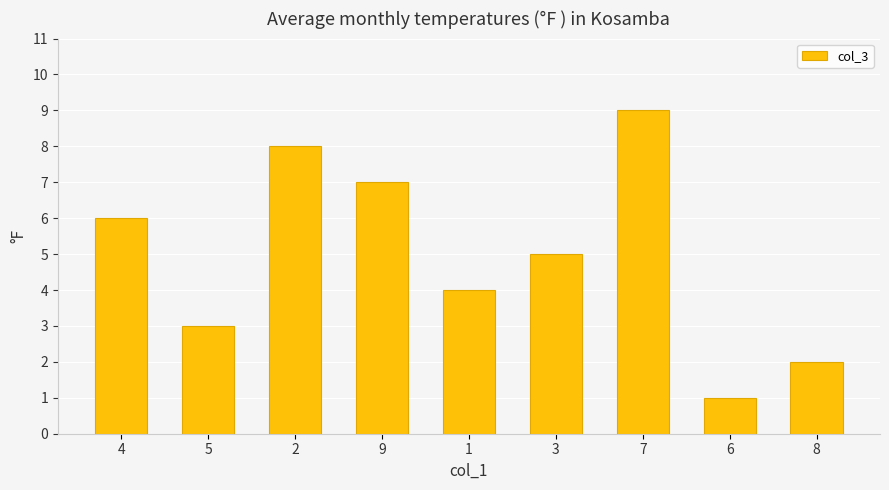

Reading right to left, extract all data points from this chart.

2	1	9	5	4	7	8	3	6